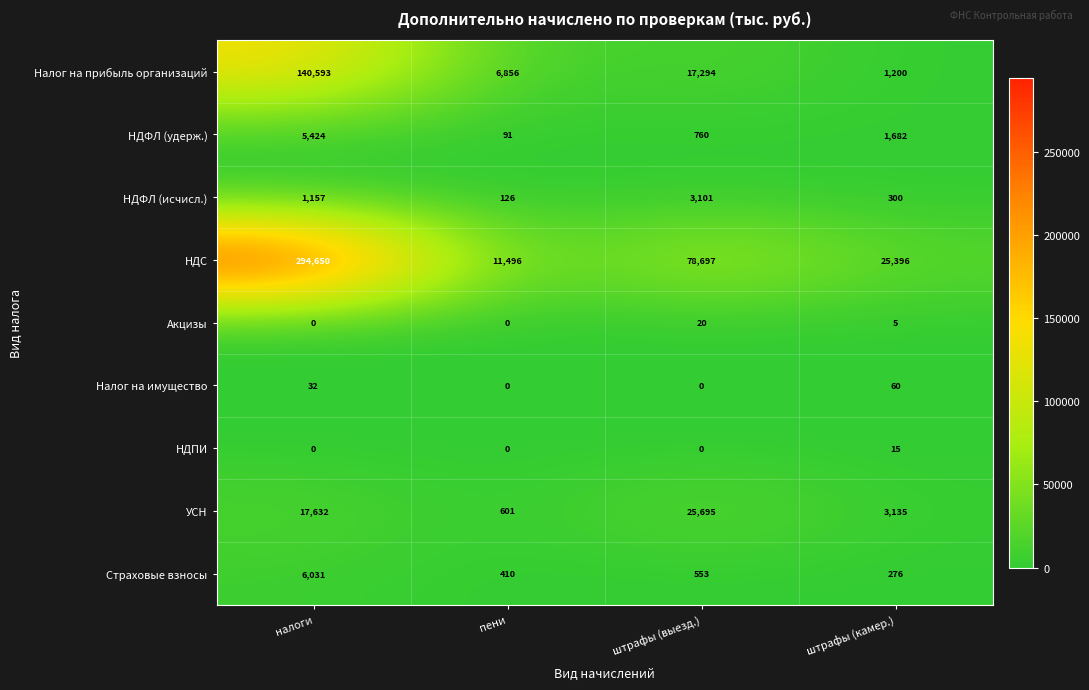

The value of Страховые взносы at штрафы (выезд.) is 939. True or false?

False